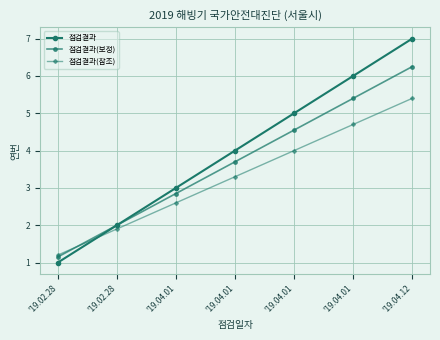

Is this an area chart (filled region under the line)?

No